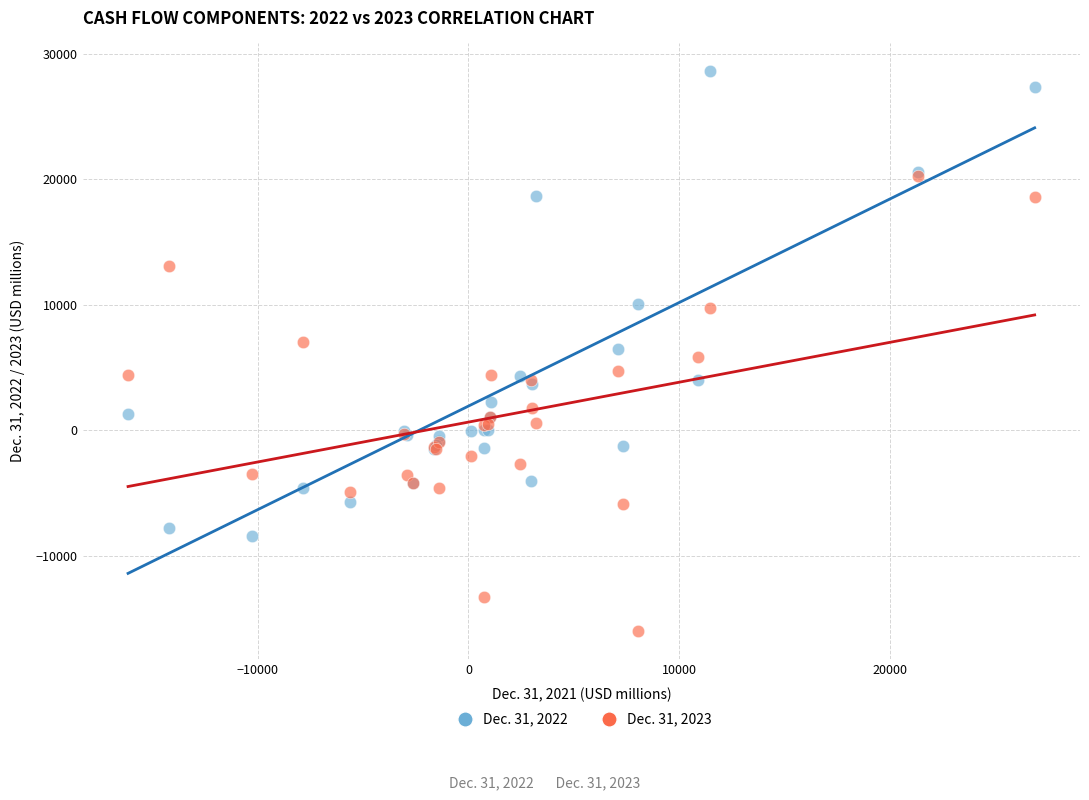

Which series reaches the maximum Y coordinate?

Dec. 31, 2022